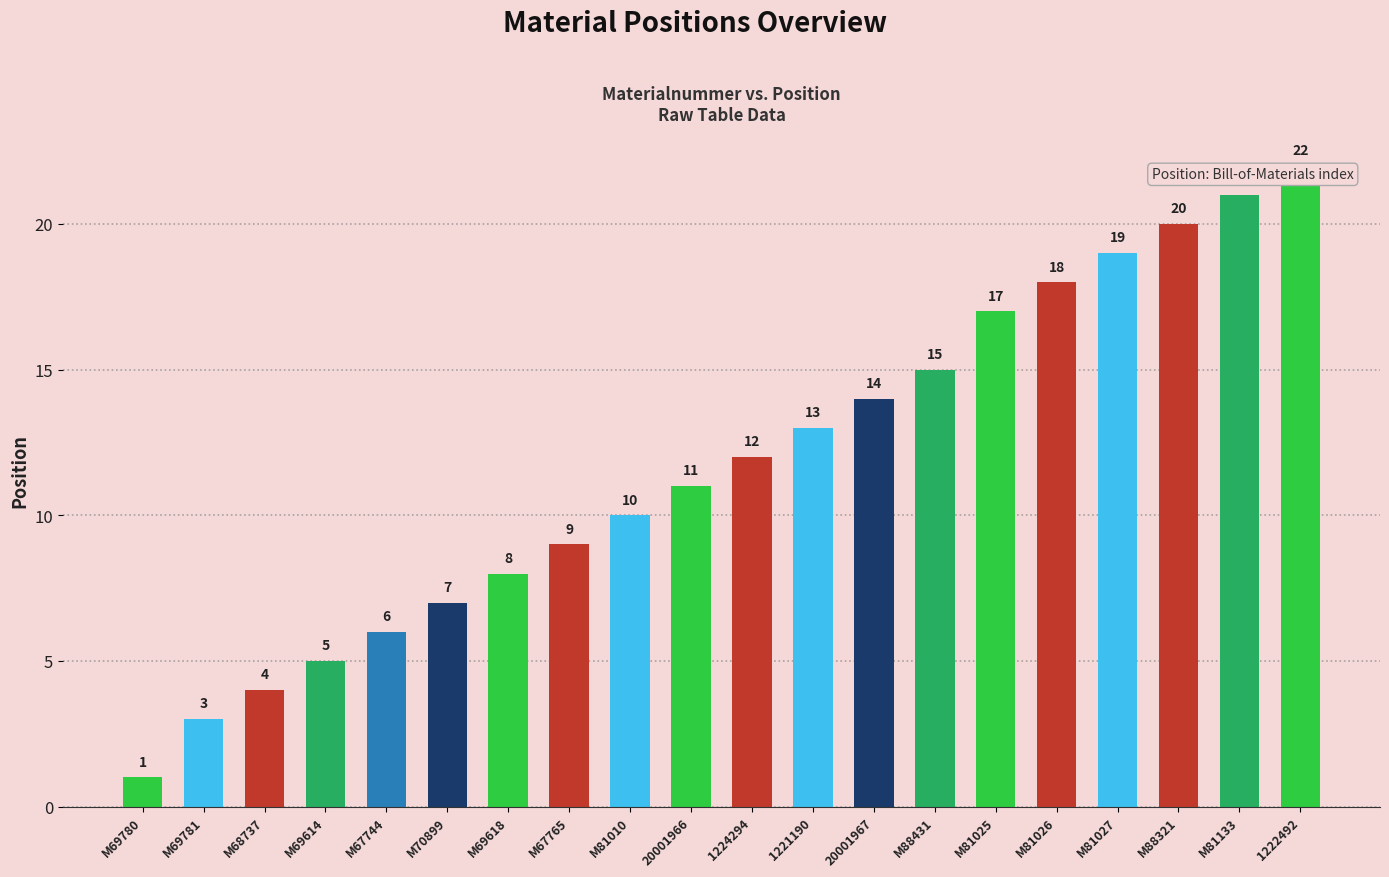

Reading left to right, list all the values displayed in this chart.

M69780=1	M69781=3	M68737=4	M69614=5	M67744=6	M70899=7	M69618=8	M67765=9	M81010=10	20001966=11	1224294=12	1221190=13	20001967=14	M88431=15	M81025=17	M81026=18	M81027=19	M88321=20	M81133=21	1222492=22